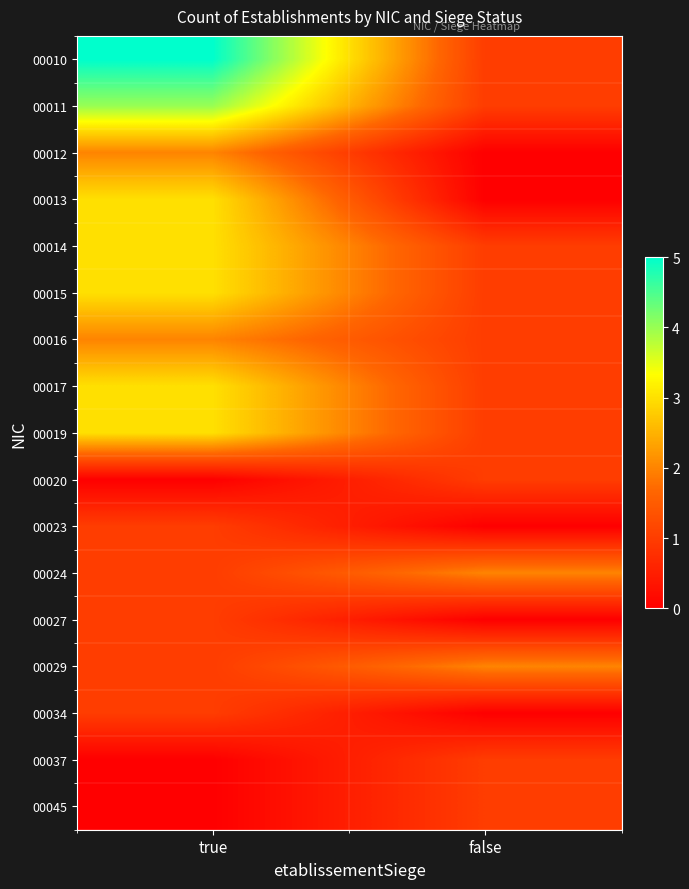

Which category has the lowest value across all series?

false